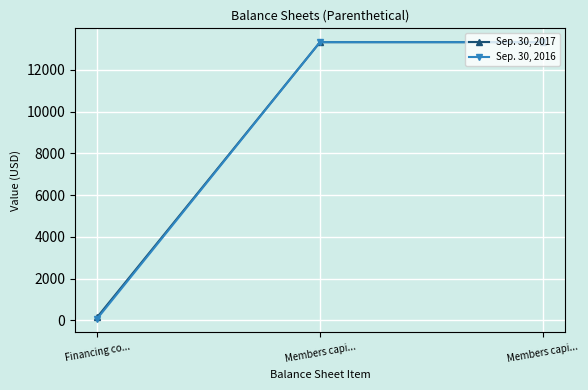

Count the number of categories in the chart.

3